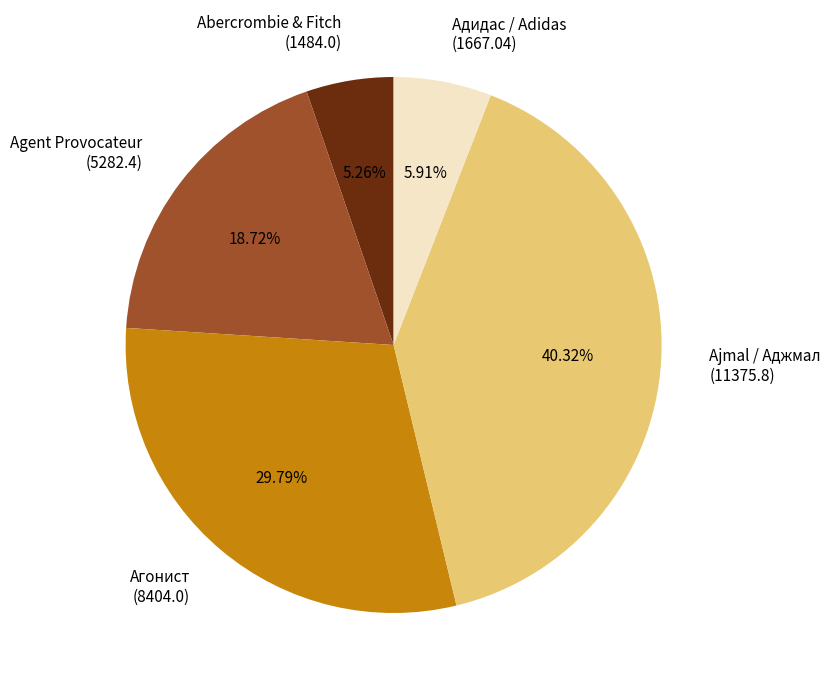

Is Адидас / Adidas (1667.04) the majority of the pie?

No